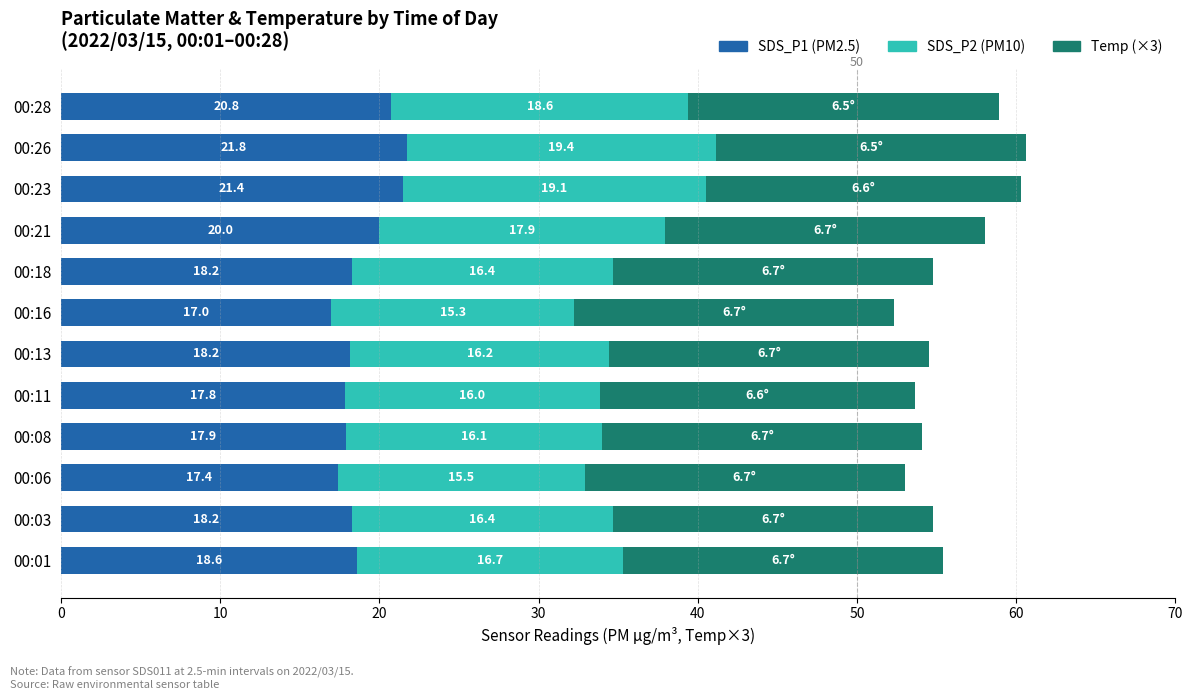

What is the total value across all series at 00:23?

60.3